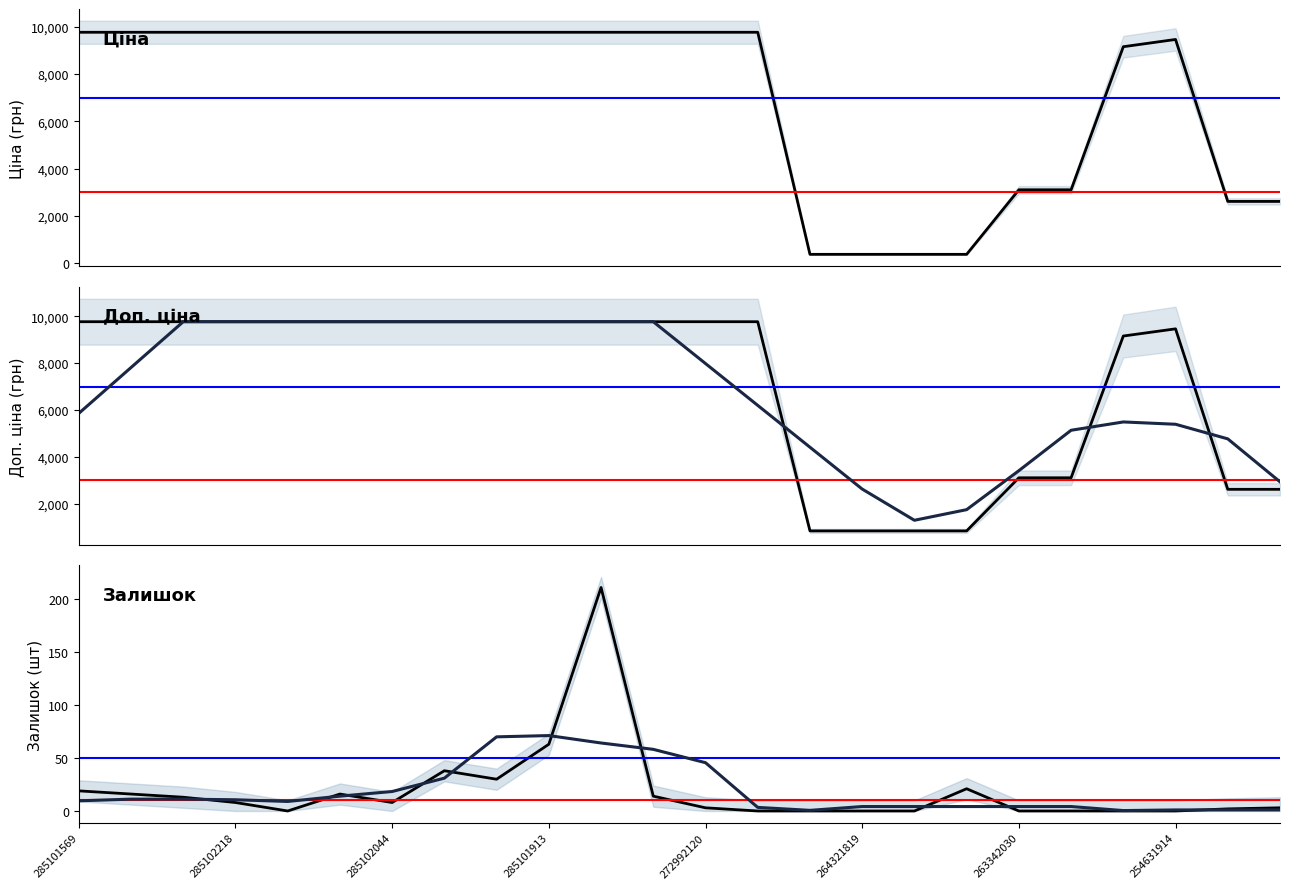

Is the value of Доп. ціна (згл.) at 20 greater than the value of Доп. ціна at 12?

No